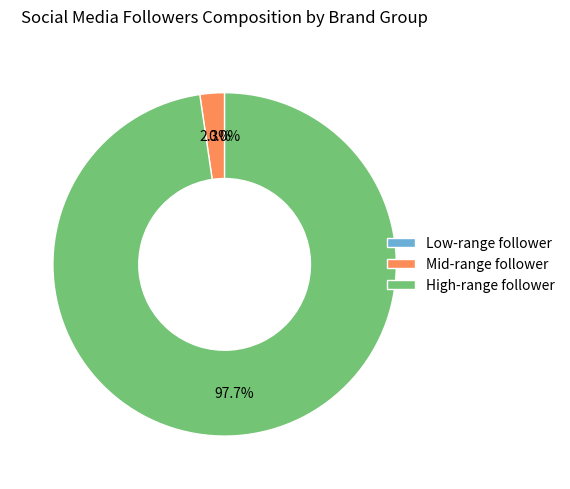

What portion of the pie excludes Mid-range follower?

97.7%